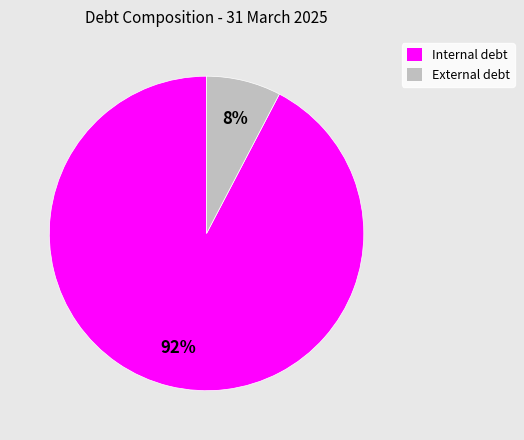

True or false: External debt accounts for 8% of the total.

True